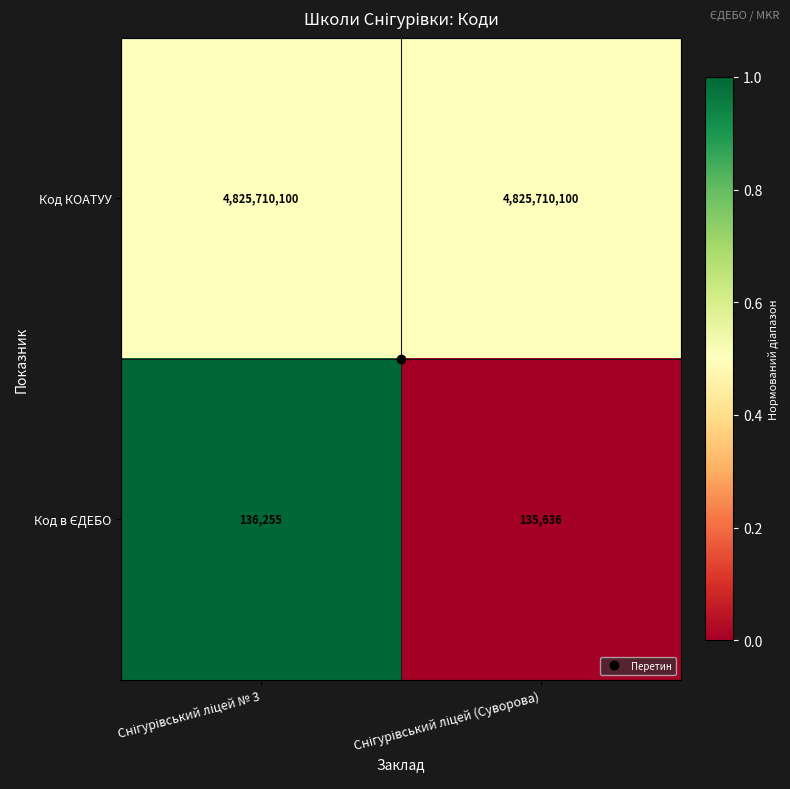

What is the sum of all Код КОАТУУ values?

9651420200